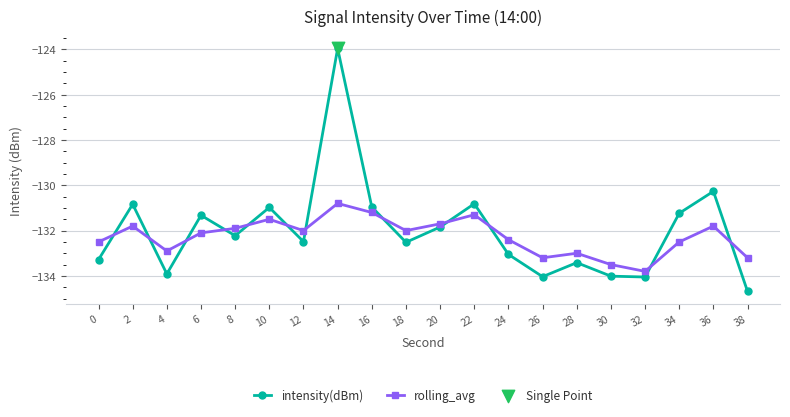

At which category is the sum across all series the highest?

14